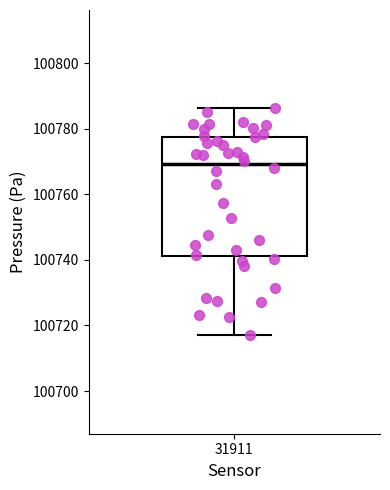

Transcribe this box plot: give where the median line is, the range the box spans, and where the two whiskers end, as read against the y-axis. The values are not printed on the chart, so give them approximately, as read against the axis.

median 100770, box 100742 to 100778, whiskers 100716 to 100786